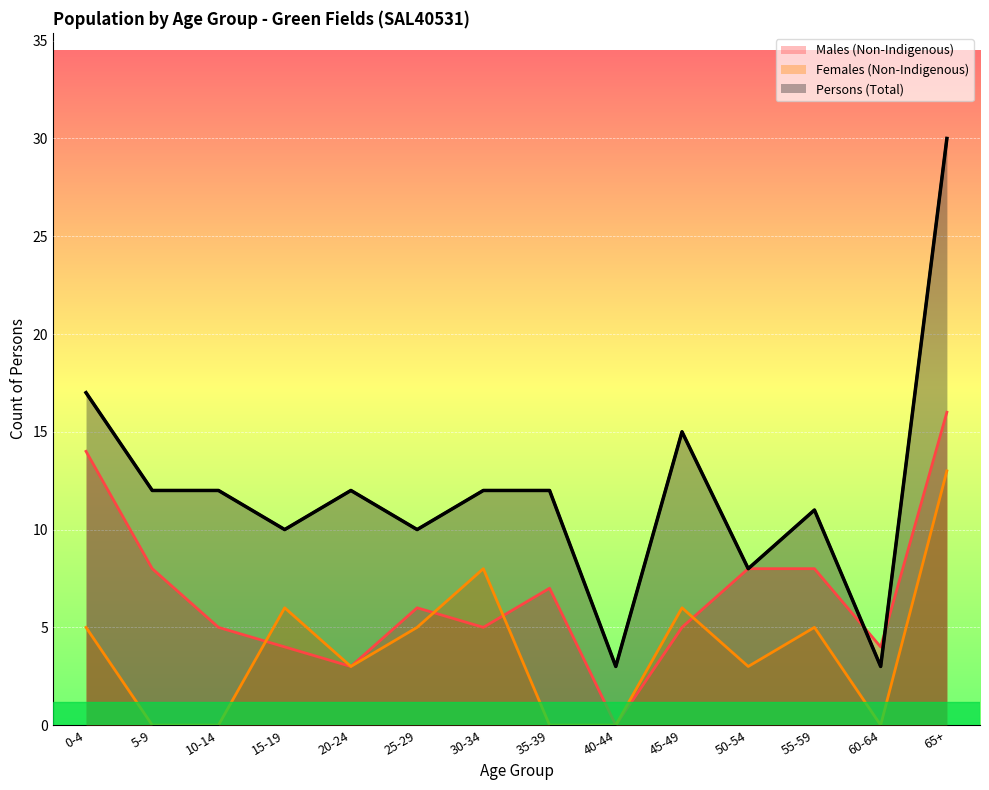

List the series in order of their overall mean, highest first.

Persons (Total), Males (Non-Indigenous), Females (Non-Indigenous)